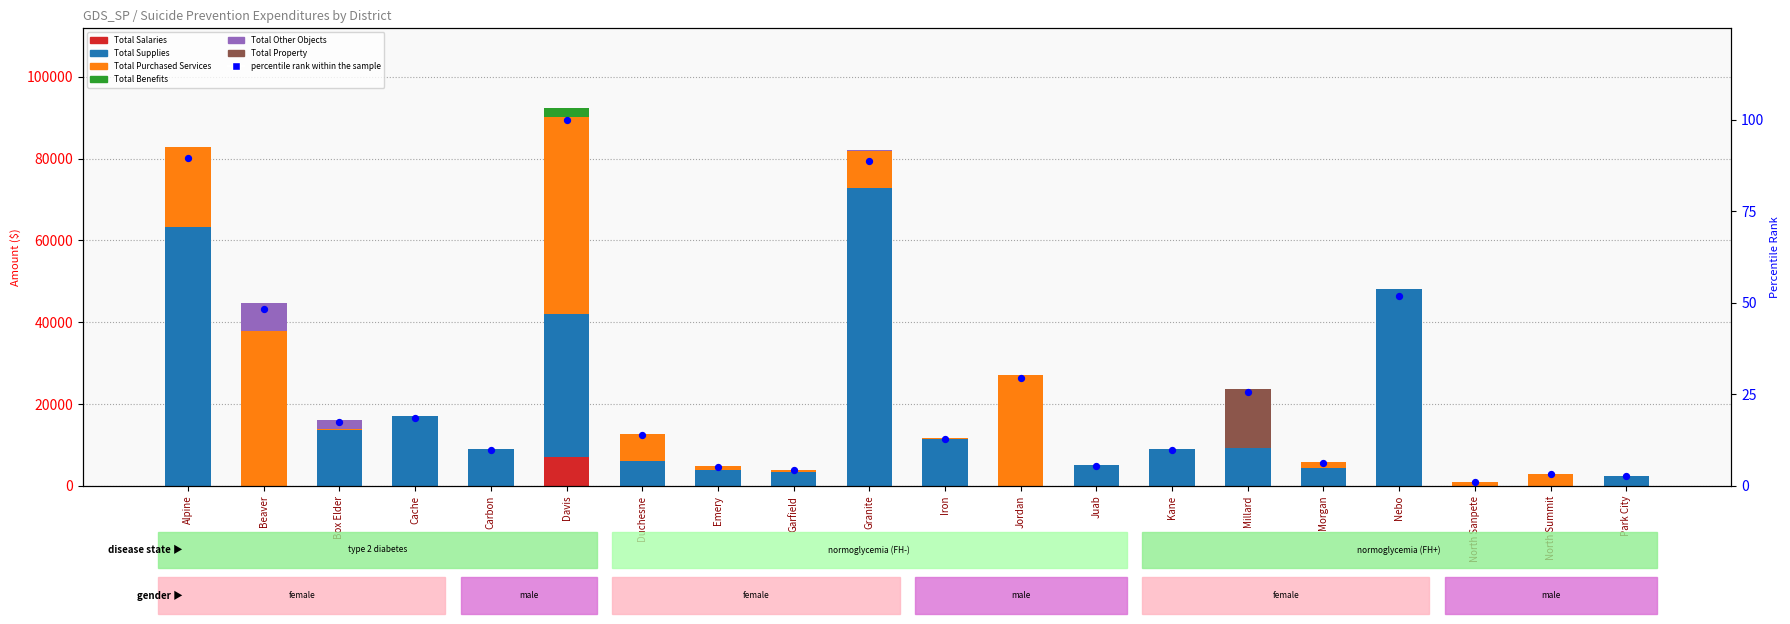

At how many categories does at least one series exceed 46135?

4